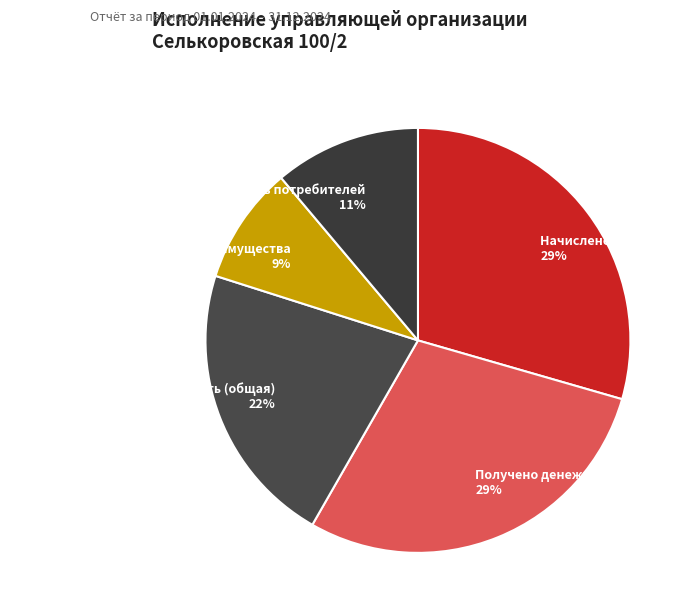

What is the smallest slice in the pie chart?

Обслуживание общего имущества